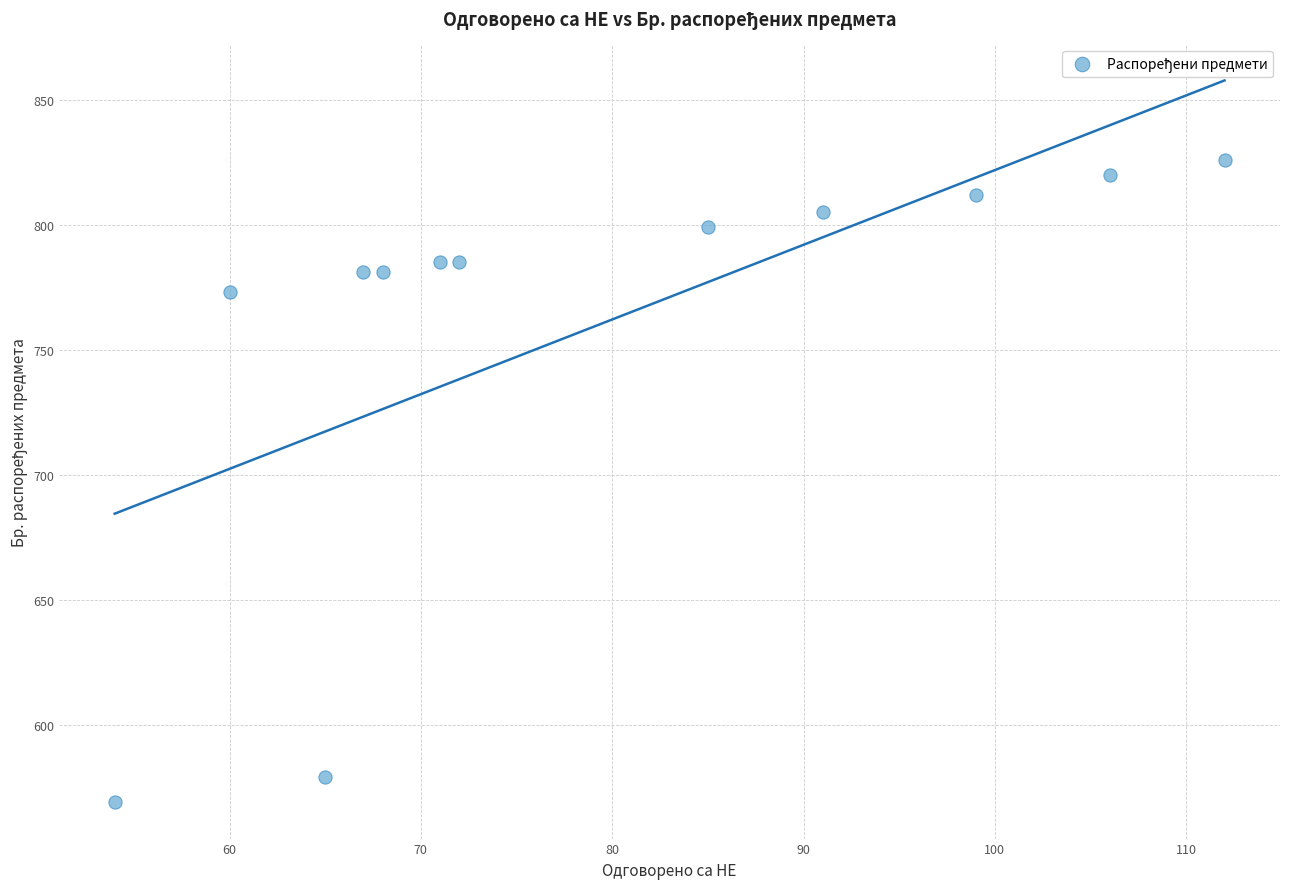

What Y value in the scatter plot is closest to 697?

773